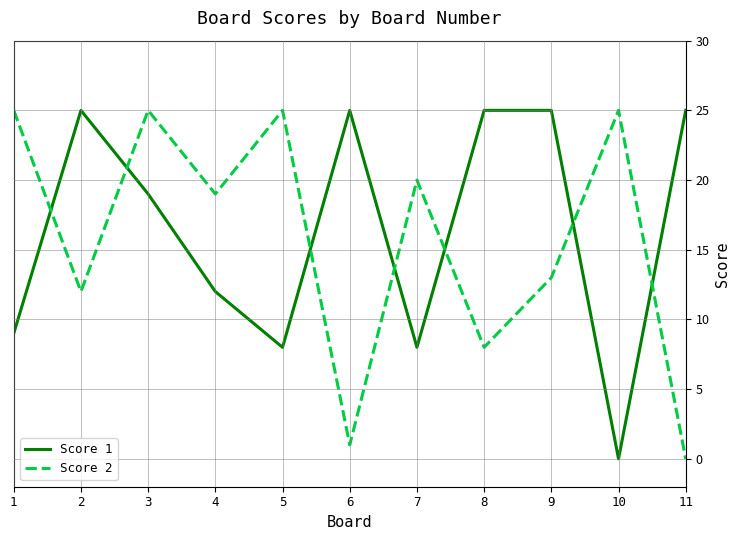

At which category is the sum across all series the highest?

3